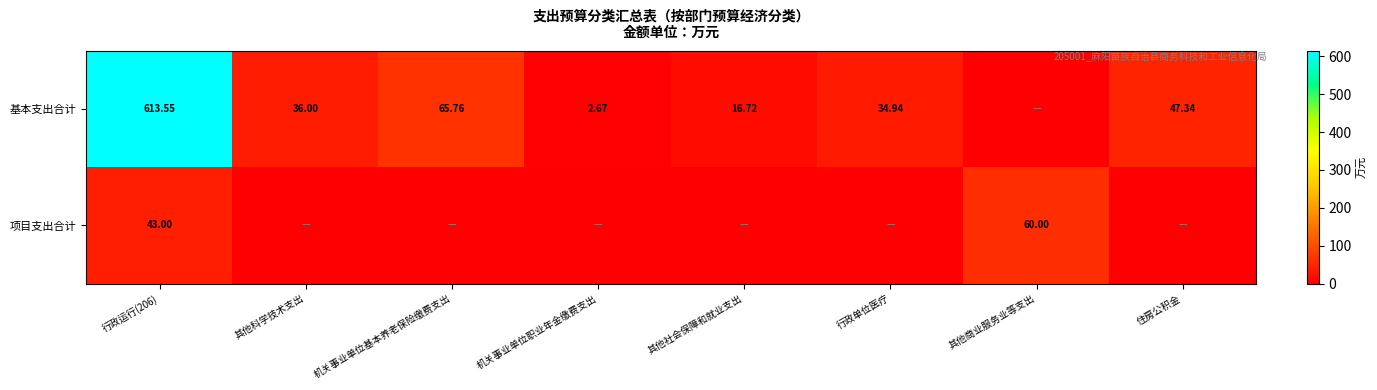

True or false: 项目支出合计 has a value of 86.6 at 其他商业服务业等支出.

False